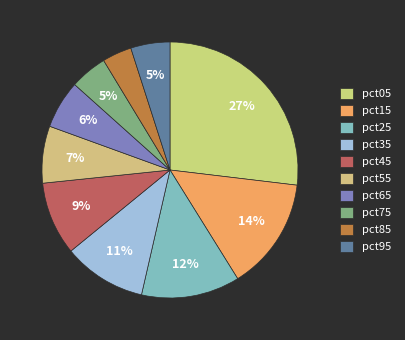

True or false: pct15 accounts for 14% of the total.

True